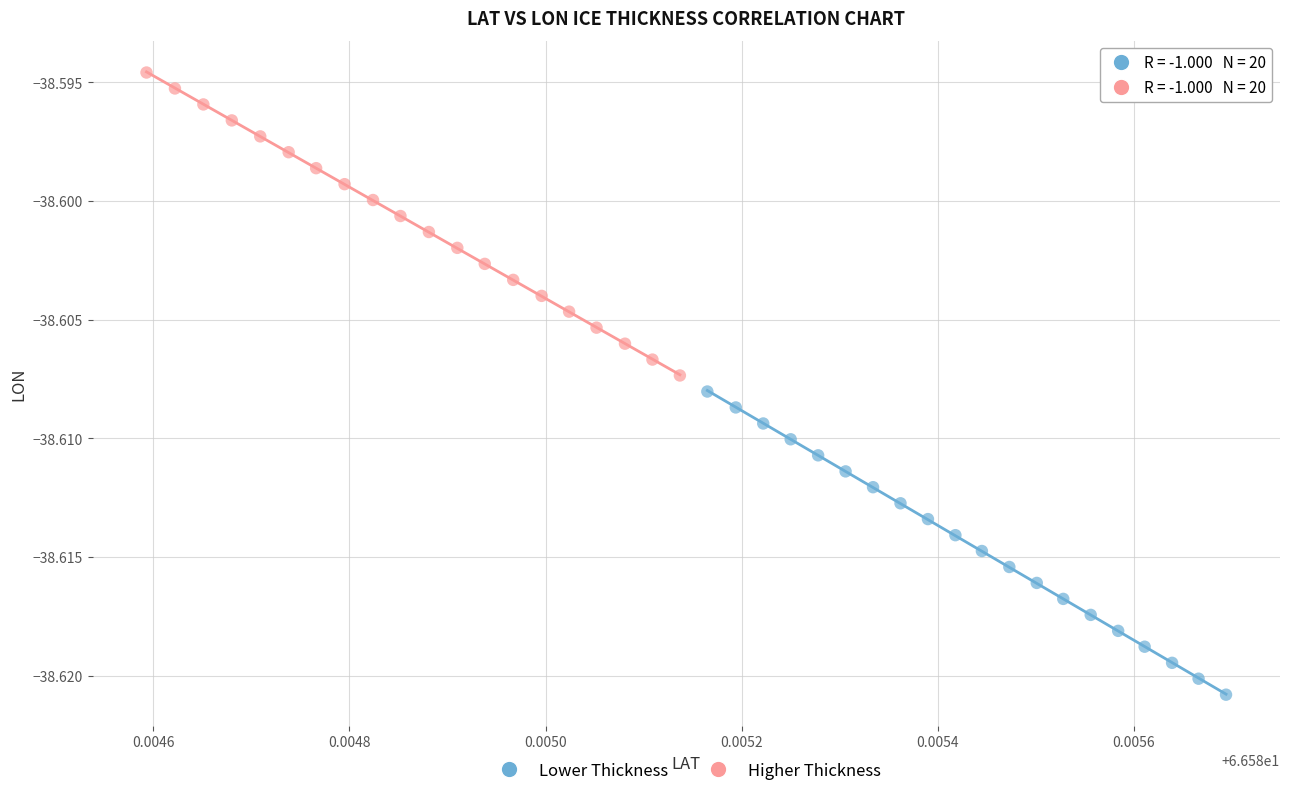

Which series has the widest spread of Y values?

Lower Thickness